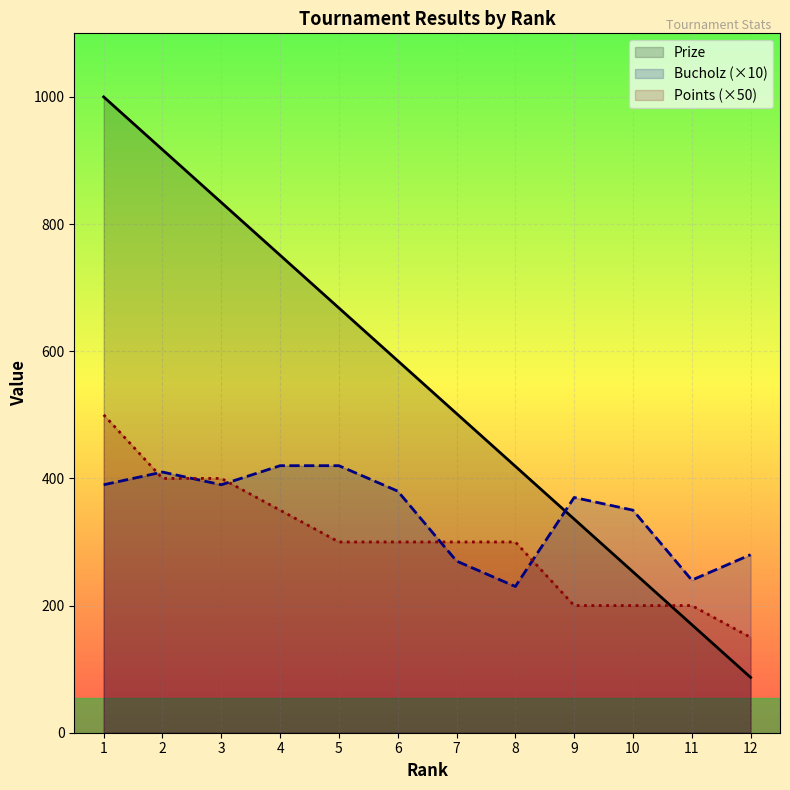

At which label does Points first exceed 300?

1